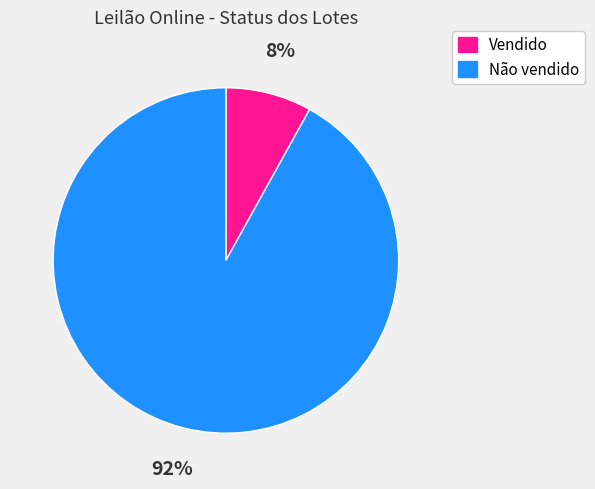

Which has a higher value, Não vendido or Vendido?

Não vendido